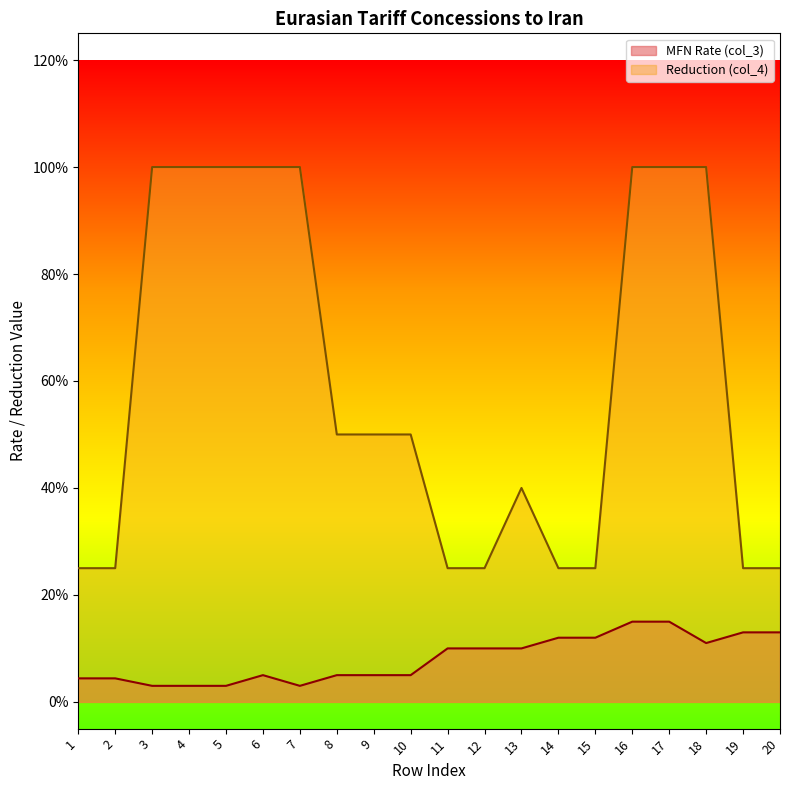

At which label is Reduction (col_4) closest to 0?

1